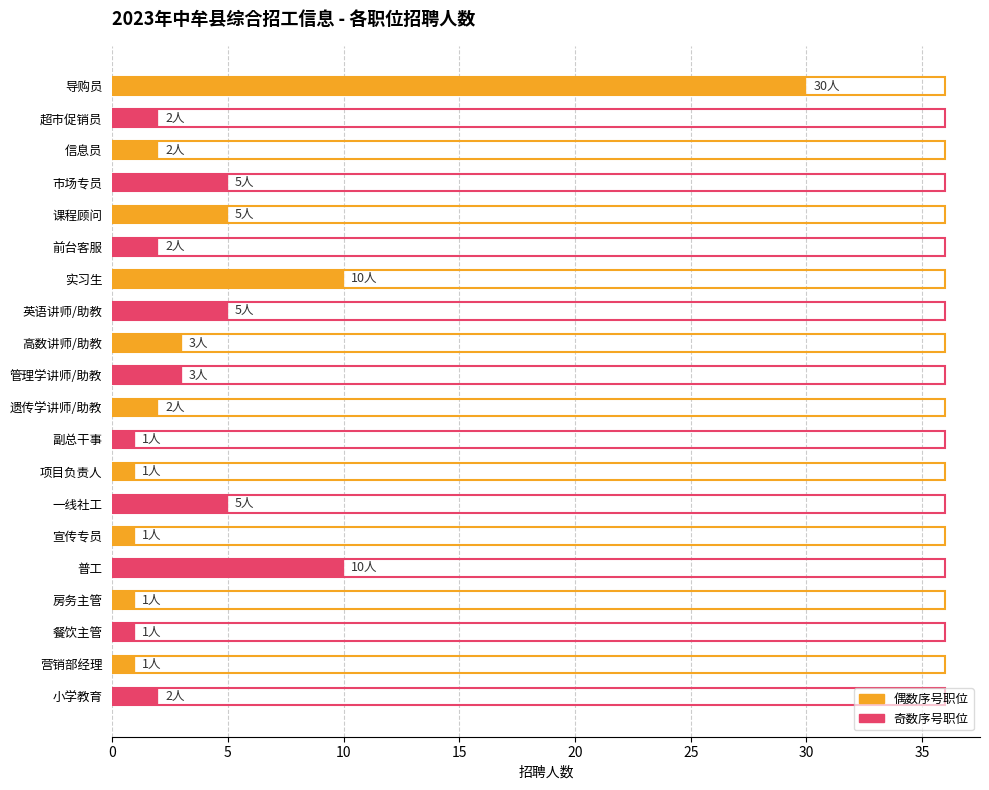

What position from the bottom is 普工?

5